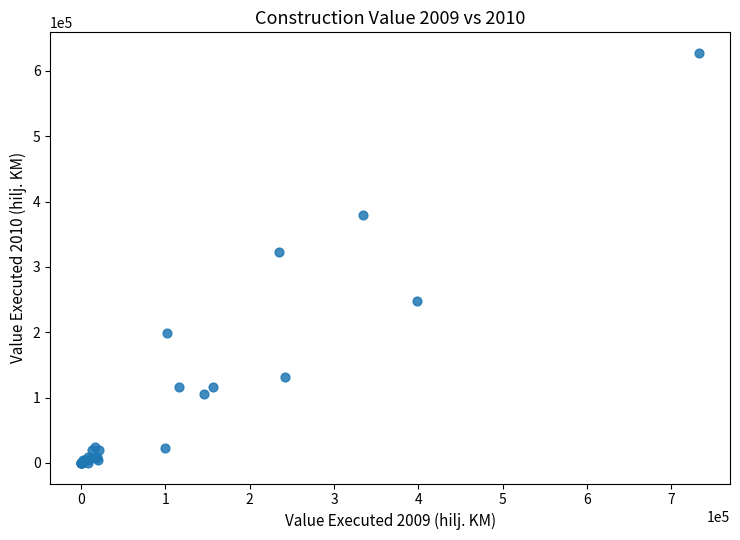

What Y value in the scatter plot is closest to 313764?

322798